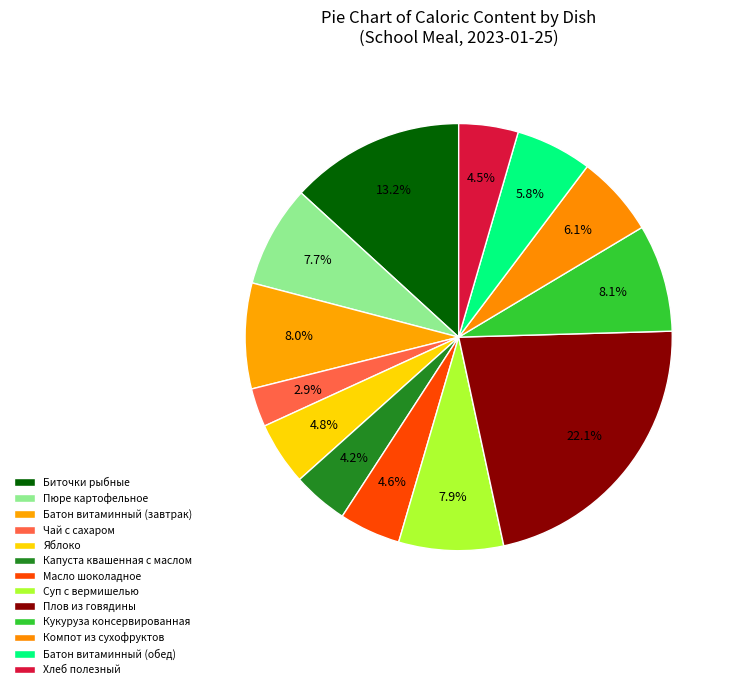

What is the total percentage of Пюре картофельное and Кукуруза консервированная?

15.8%